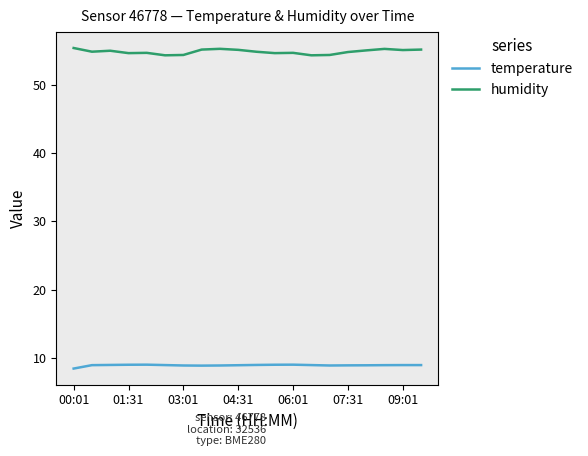

What is the minimum value for humidity?

54.3